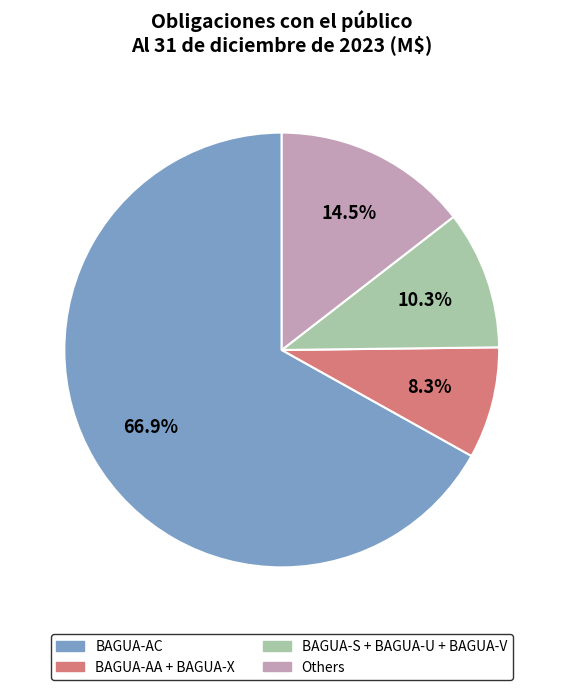

Does any single category account for the majority?

Yes